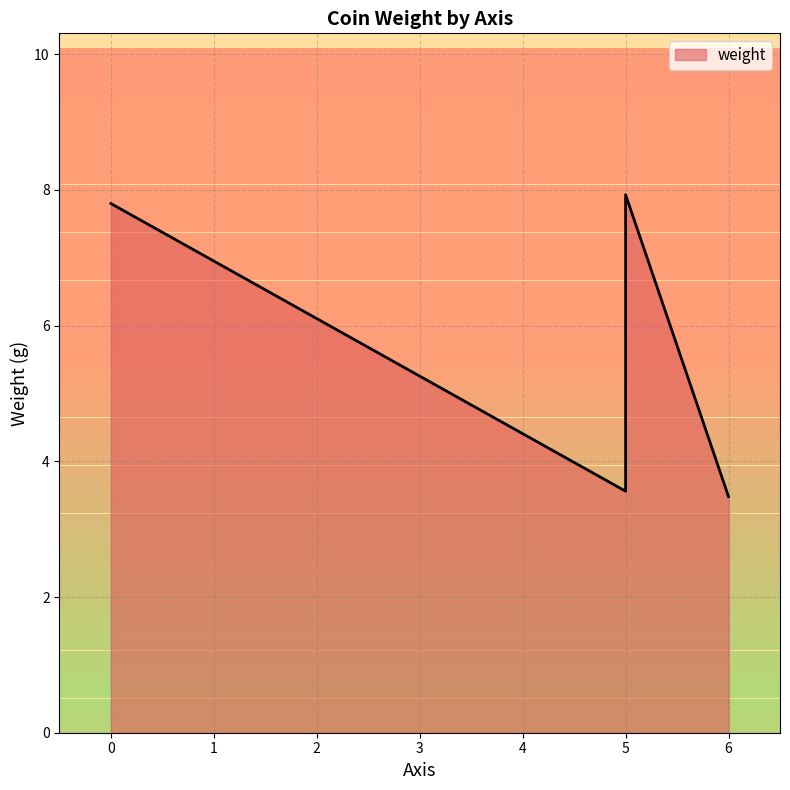

How many distinct data groups are displayed?

1